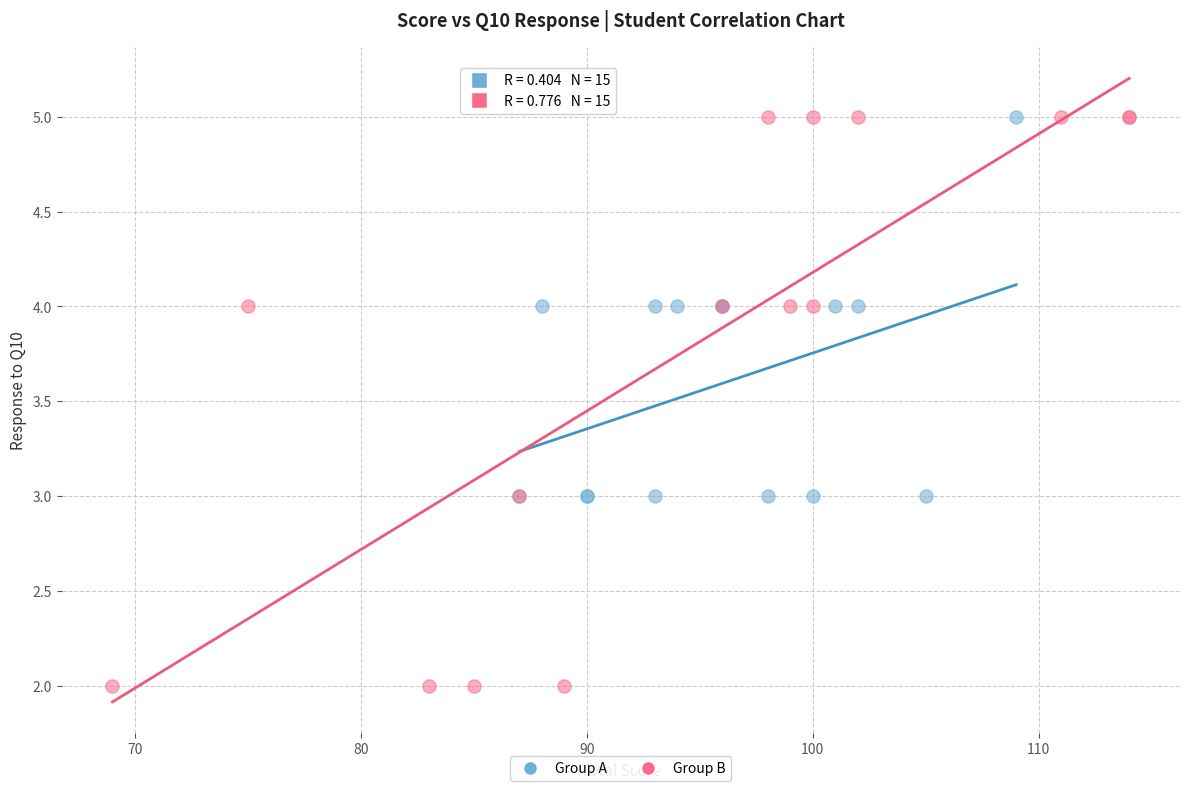

Which series contains the lowest Y value?

Group B